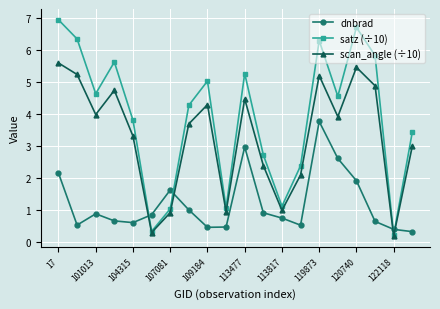

Rank the series by their average value, from lowest to highest.

dnbrad, scan_angle (÷10), satz (÷10)